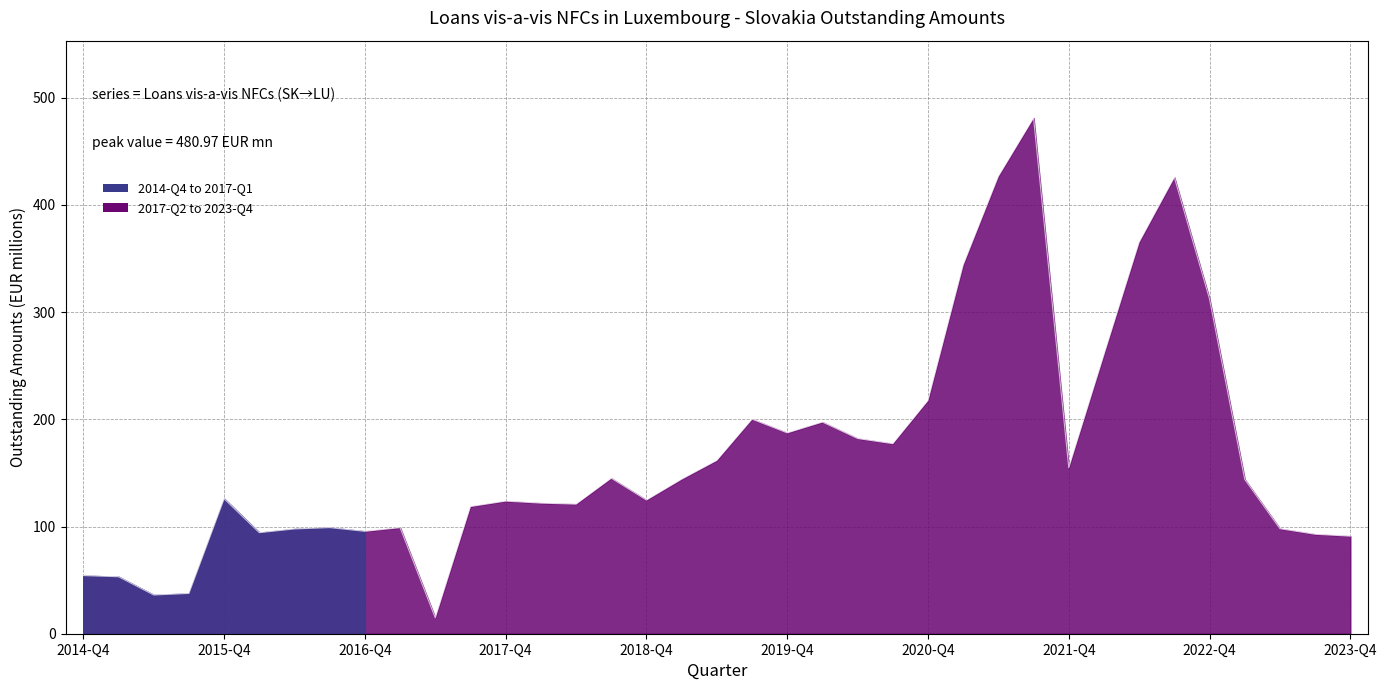

What is the difference between the maximum and minimum values?

466.2